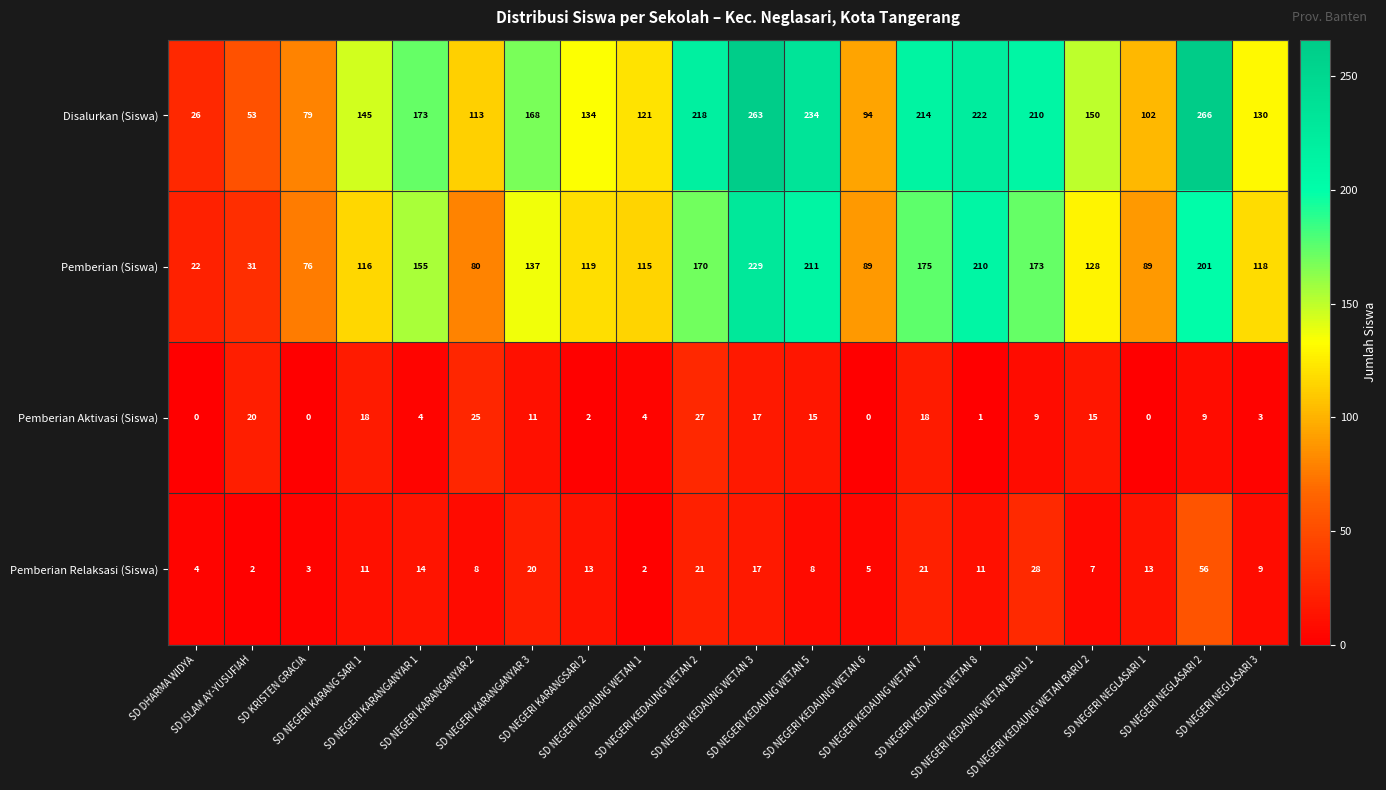

What is the sum of all Pemberian Aktivasi (Siswa) values?

198